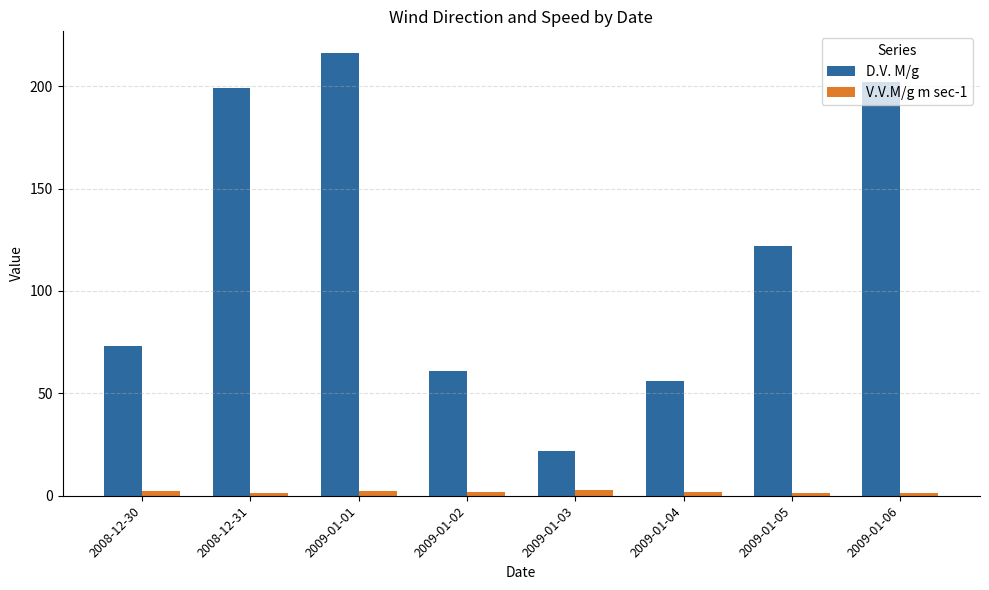

What is the spread (max minus min) of values at 2008-12-30?

70.9